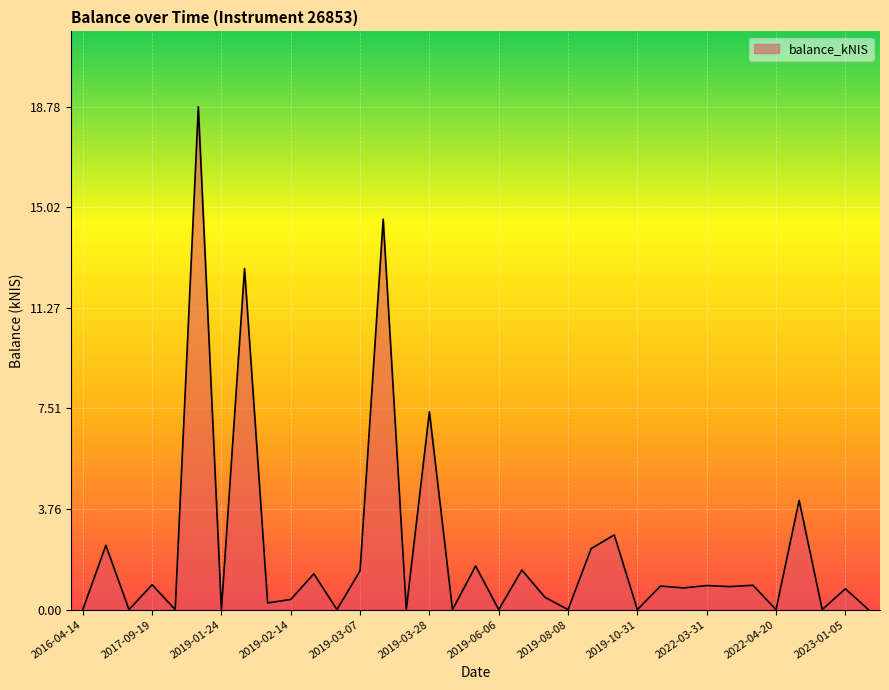

What is the difference between the maximum and minimum values?

18.8